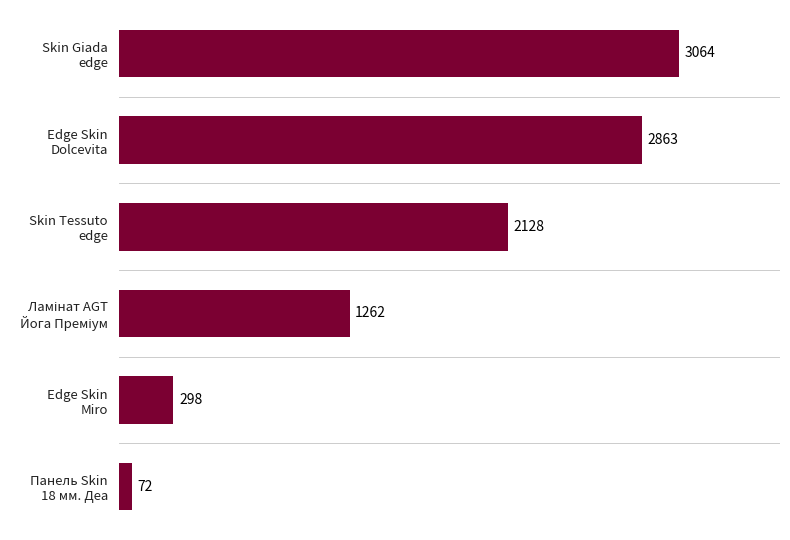

What is the maximum value shown in the chart?

3064